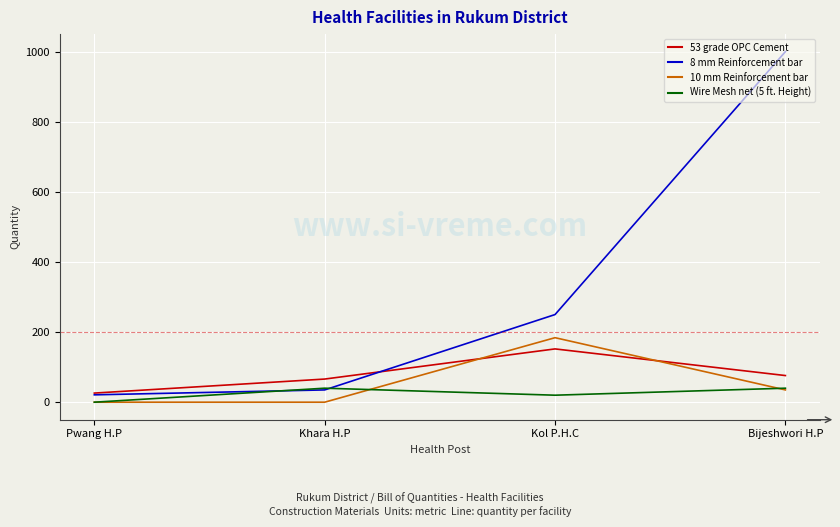

Read the Wire Mesh net (5 ft. Height) value at Kol P.H.C.

20.0